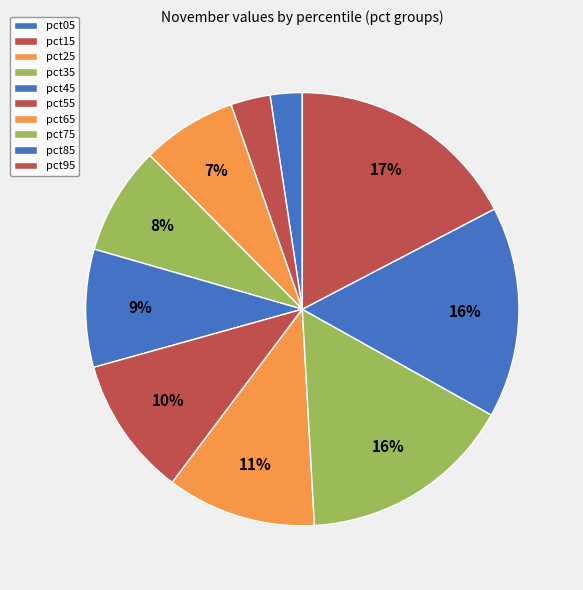

How much of the chart is everything except pct65?

88.9%